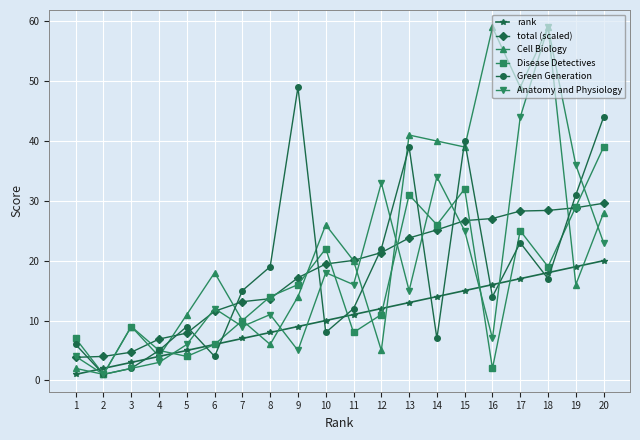

Which series has the largest total across all categories?

Cell Biology